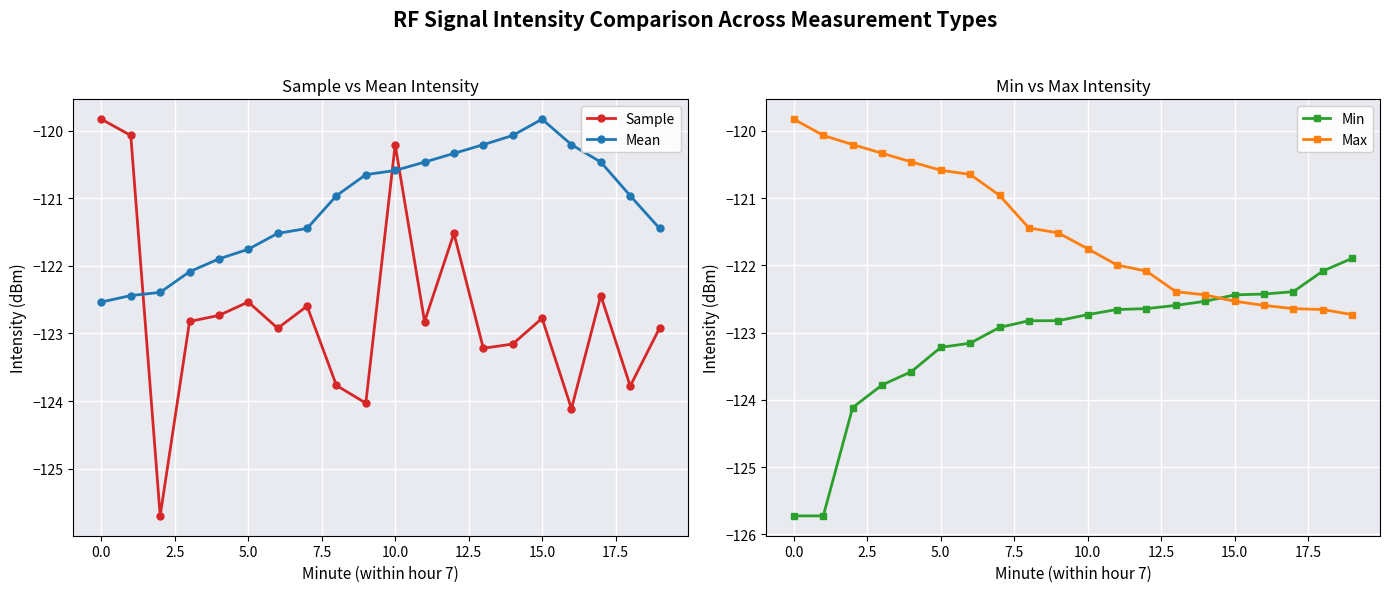

Reading left to right, list all the values displayed in this chart.

Sample: -119.8	-120.1	-125.7	-122.8	-122.7	-122.5	-122.9	-122.6	-123.8	-124.0	-120.2	-122.8	-121.5	-123.2	-123.2	-122.8	-124.1	-122.4	-123.8	-122.9
Mean: -122.5	-122.4	-122.4	-122.1	-121.9	-121.8	-121.5	-121.4	-121.0	-120.6	-120.6	-120.5	-120.3	-120.2	-120.1	-119.8	-120.2	-120.5	-121.0	-121.4
Min: -125.7	-125.7	-124.1	-123.8	-123.6	-123.2	-123.2	-122.9	-122.8	-122.8	-122.7	-122.7	-122.6	-122.6	-122.5	-122.4	-122.4	-122.4	-122.1	-121.9
Max: -119.8	-120.1	-120.2	-120.3	-120.5	-120.6	-120.6	-121.0	-121.4	-121.5	-121.8	-122.0	-122.1	-122.4	-122.4	-122.5	-122.6	-122.6	-122.7	-122.7